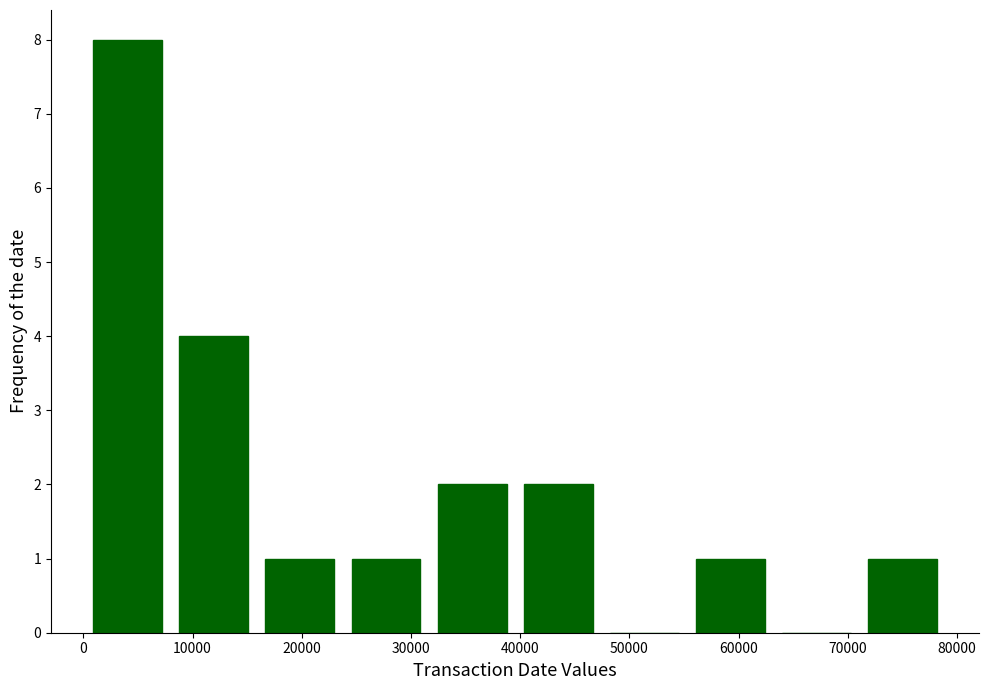

How tall is the bar that spans 0 to 8000 on the x-axis? Neither the bar edges nor the heights are printed on the chart, so give them approximately, as read against the axes.

8